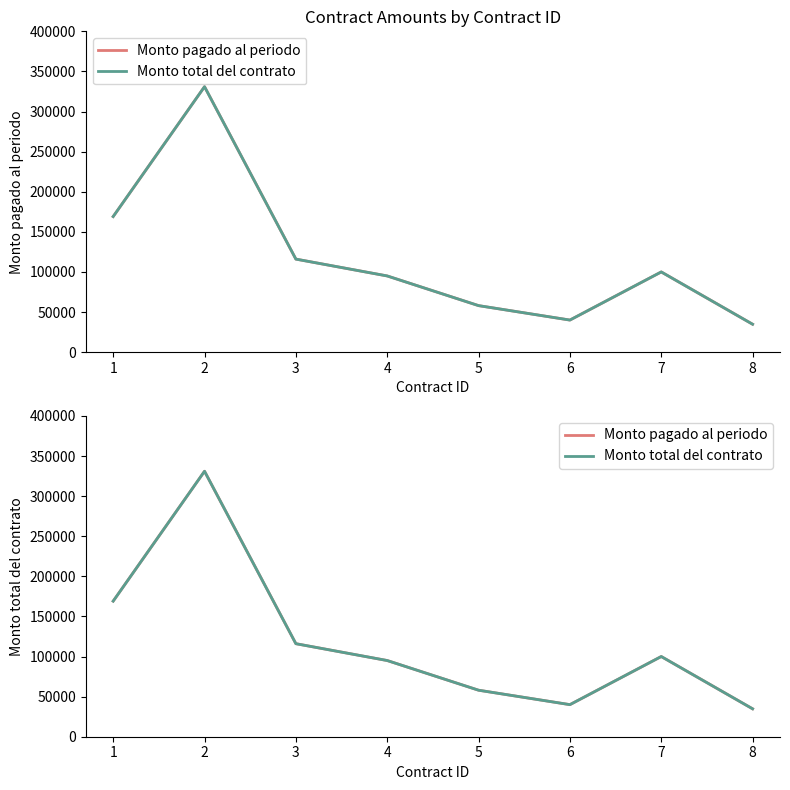

Where is the first local maximum for Monto pagado al periodo?

2